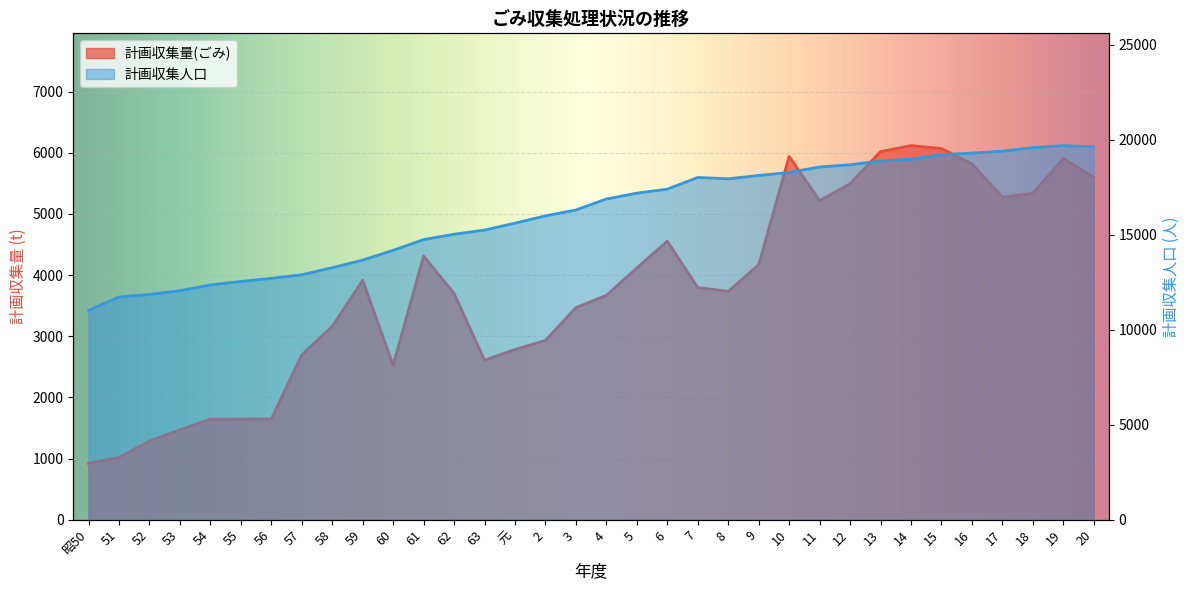

Where is the first local maximum for 計画収集人口?

7